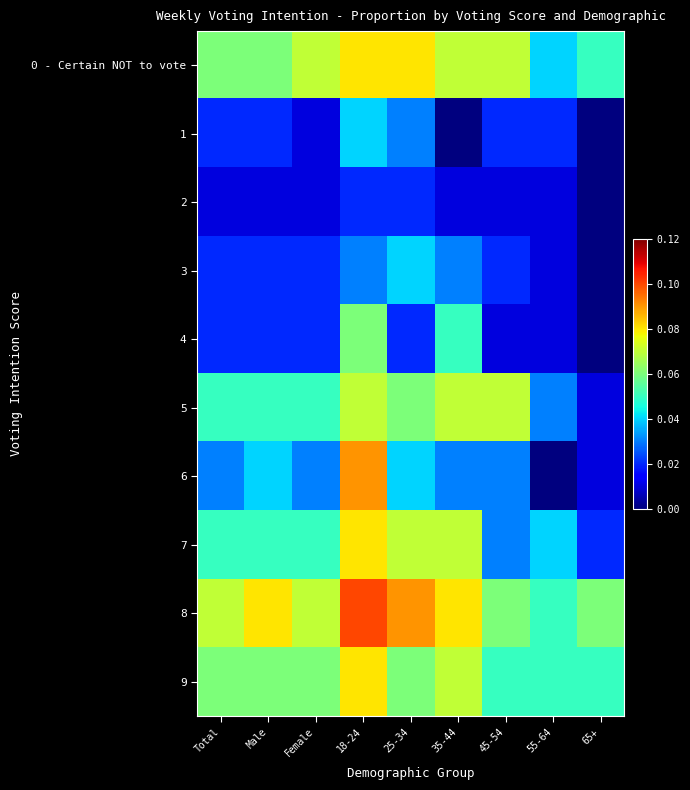

Reading left to right, list all the values displayed in this chart.

0 - Certain NOT to vote: Total=0.1	Male=0.1	Female=0.1	18-24=0.1	25-34=0.1	35-44=0.1	45-54=0.1	55-64=0.0	65+=0.1
1: Total=0.0	Male=0.0	Female=0.0	18-24=0.0	25-34=0.0	35-44=0.0	45-54=0.0	55-64=0.0	65+=0.0
2: Total=0.0	Male=0.0	Female=0.0	18-24=0.0	25-34=0.0	35-44=0.0	45-54=0.0	55-64=0.0	65+=0.0
3: Total=0.0	Male=0.0	Female=0.0	18-24=0.0	25-34=0.0	35-44=0.0	45-54=0.0	55-64=0.0	65+=0.0
4: Total=0.0	Male=0.0	Female=0.0	18-24=0.1	25-34=0.0	35-44=0.1	45-54=0.0	55-64=0.0	65+=0.0
5: Total=0.1	Male=0.1	Female=0.1	18-24=0.1	25-34=0.1	35-44=0.1	45-54=0.1	55-64=0.0	65+=0.0
6: Total=0.0	Male=0.0	Female=0.0	18-24=0.1	25-34=0.0	35-44=0.0	45-54=0.0	55-64=0.0	65+=0.0
7: Total=0.1	Male=0.1	Female=0.1	18-24=0.1	25-34=0.1	35-44=0.1	45-54=0.0	55-64=0.0	65+=0.0
8: Total=0.1	Male=0.1	Female=0.1	18-24=0.1	25-34=0.1	35-44=0.1	45-54=0.1	55-64=0.1	65+=0.1
9: Total=0.1	Male=0.1	Female=0.1	18-24=0.1	25-34=0.1	35-44=0.1	45-54=0.1	55-64=0.1	65+=0.1